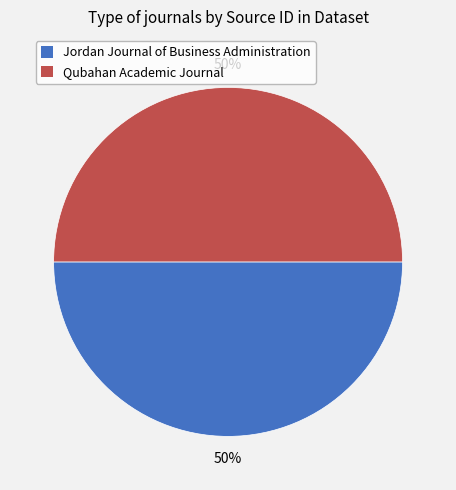

True or false: Qubahan Academic Journal accounts for 39% of the total.

False